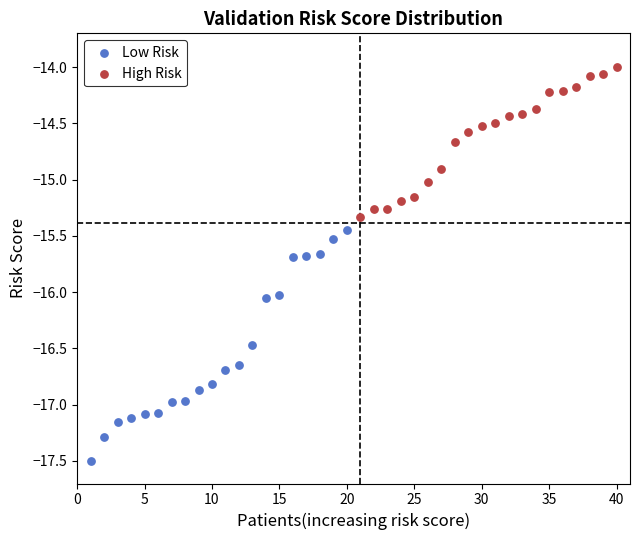

Which series reaches the minimum Y coordinate?

Low Risk